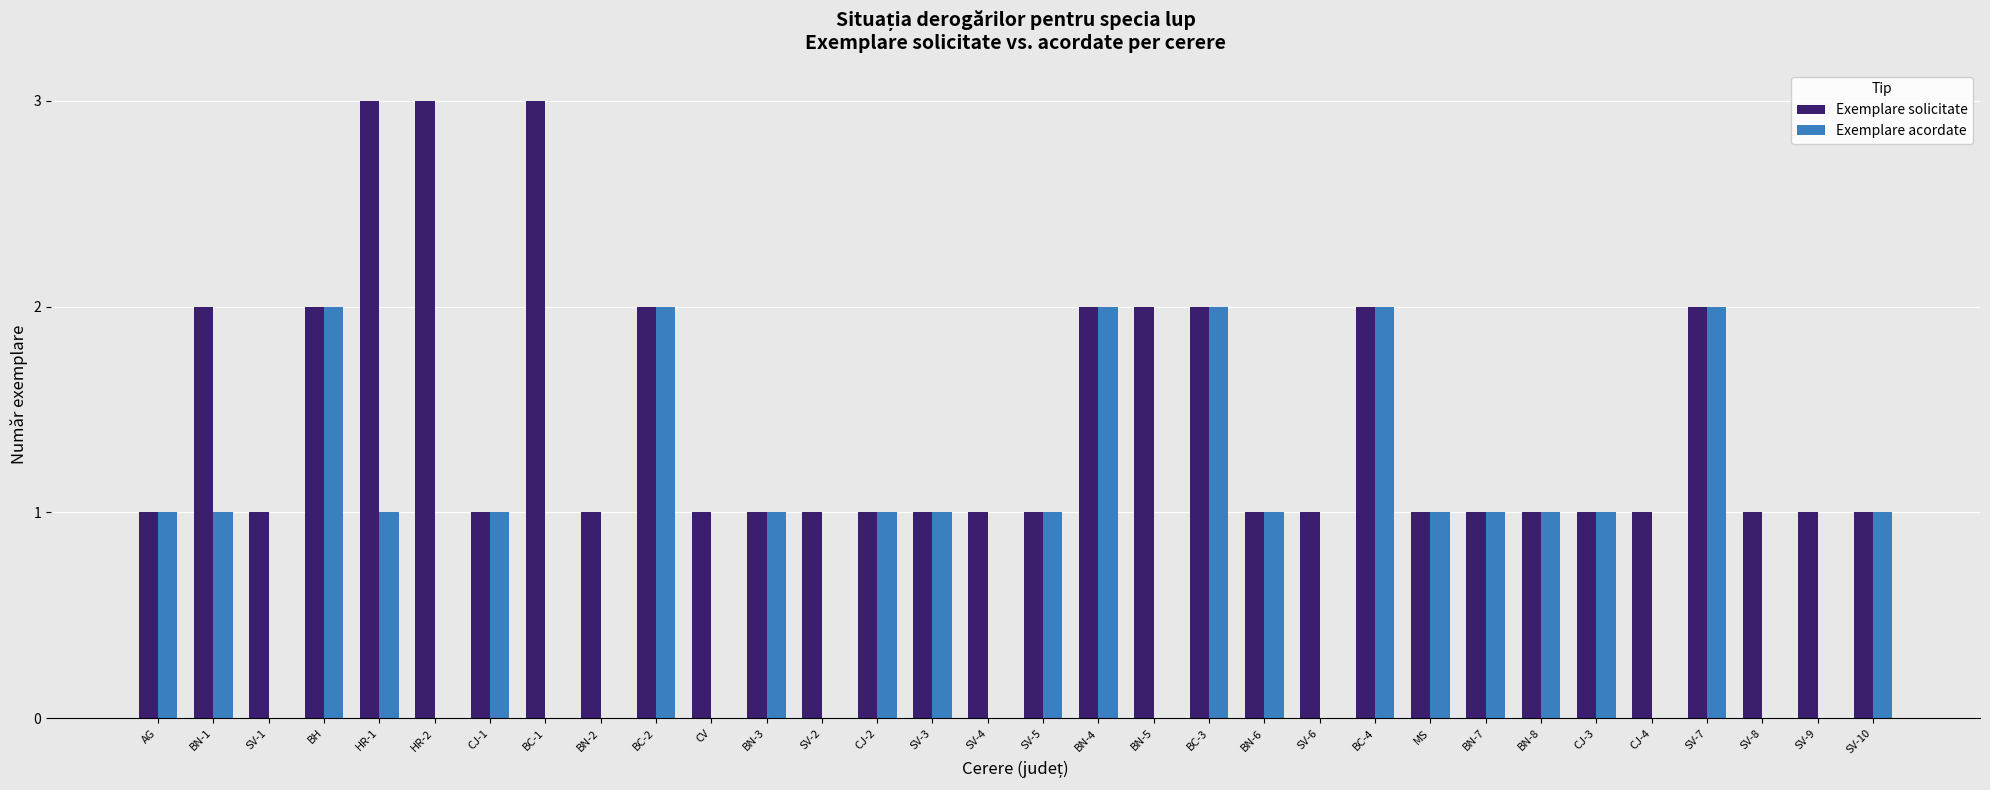

How many distinct data groups are displayed?

2